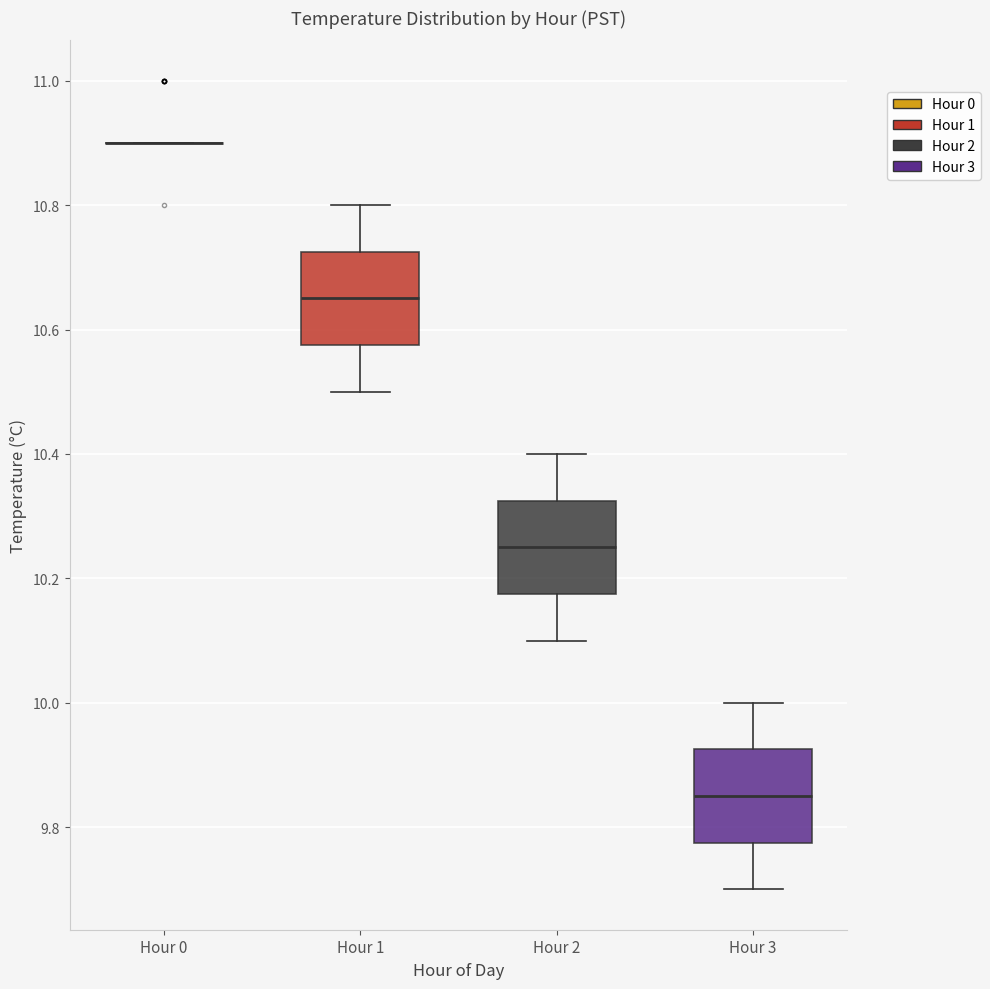

Reading left to right, read every box against the y-axis: the position of its median line, the range the box covers, and the ends of its whiskers. The values are not printed on the chart, so give them approximately, as read against the axis.

Hour 0: box collapsed to a line at 10.90, whiskers 10.90 to 10.90
Hour 1: median 10.66, box 10.58 to 10.72, whiskers 10.50 to 10.80
Hour 2: median 10.26, box 10.18 to 10.32, whiskers 10.10 to 10.40
Hour 3: median 9.86, box 9.78 to 9.92, whiskers 9.70 to 10.00